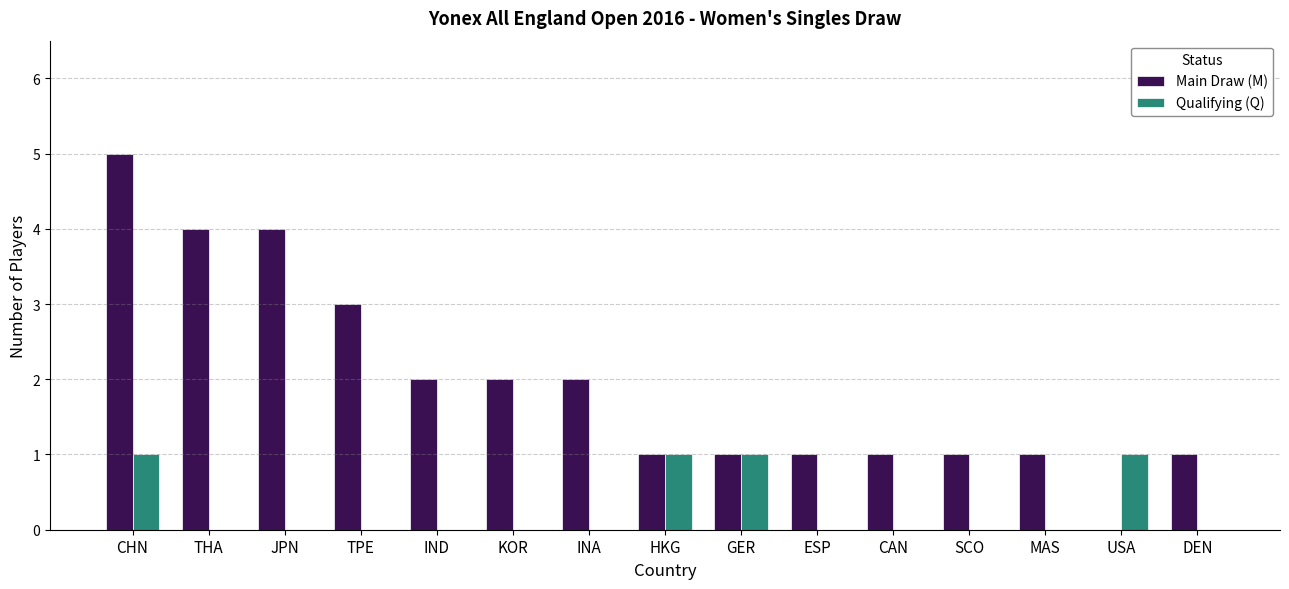

Which label corresponds to the largest value in the chart?

CHN